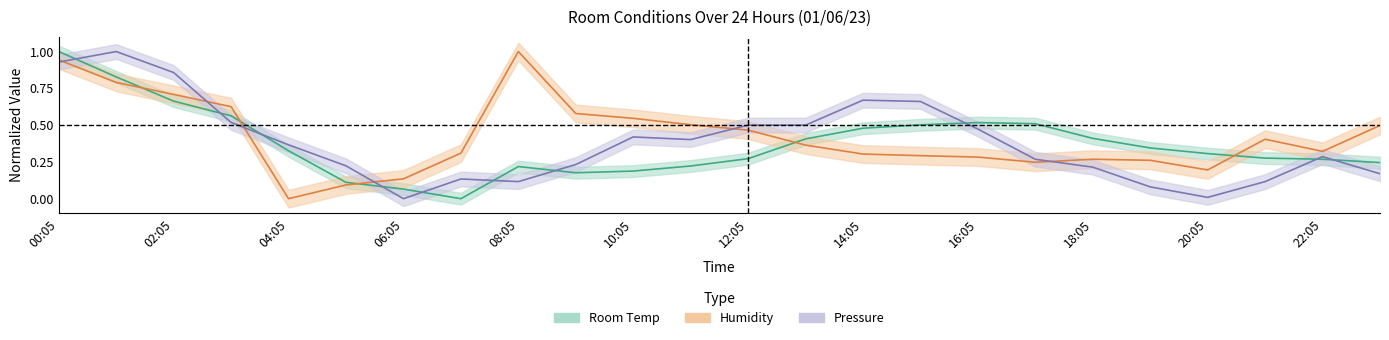

After their last crossing, which series has the higher values: Room Temp or Humidity?

Humidity